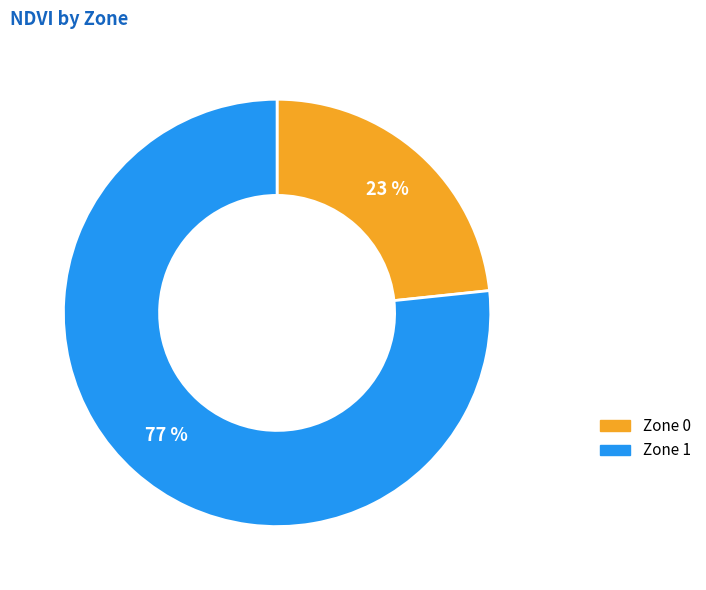

Approximately how many times larger is the value at Zone 0 compared to Zone 1?

0.3